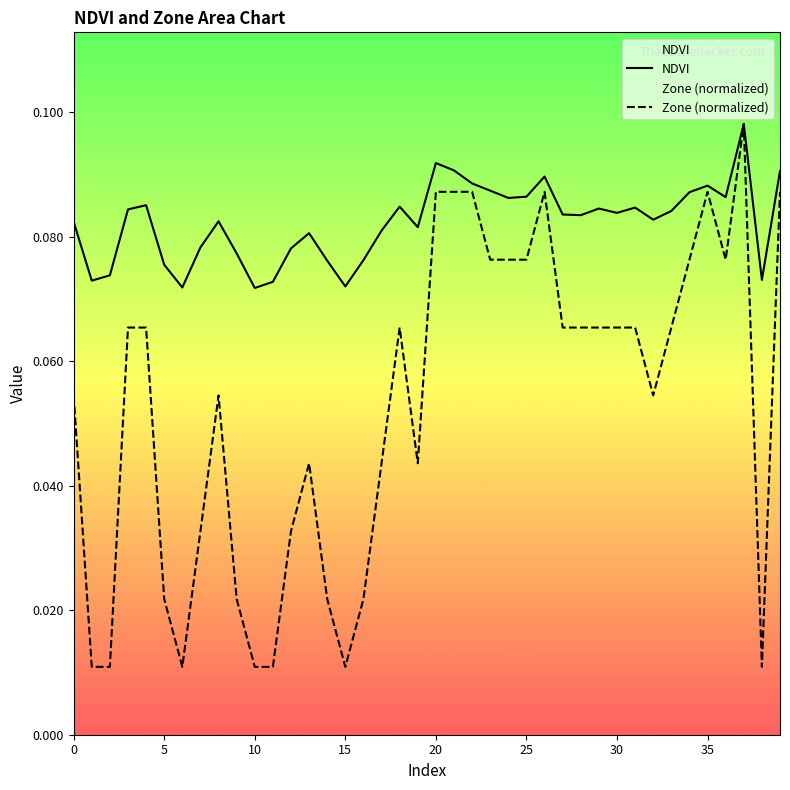

True or false: NDVI and Zone (normalized) cross at least once.

False